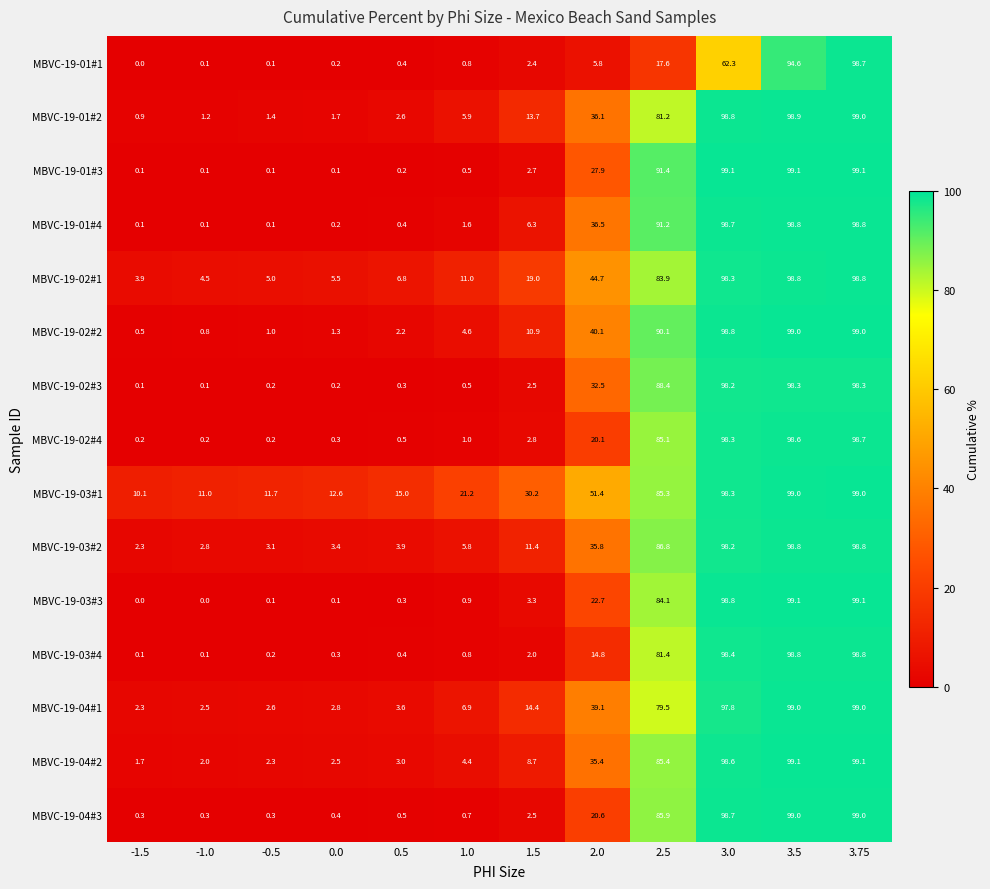

At how many categories does at least one series exceed 42?

5